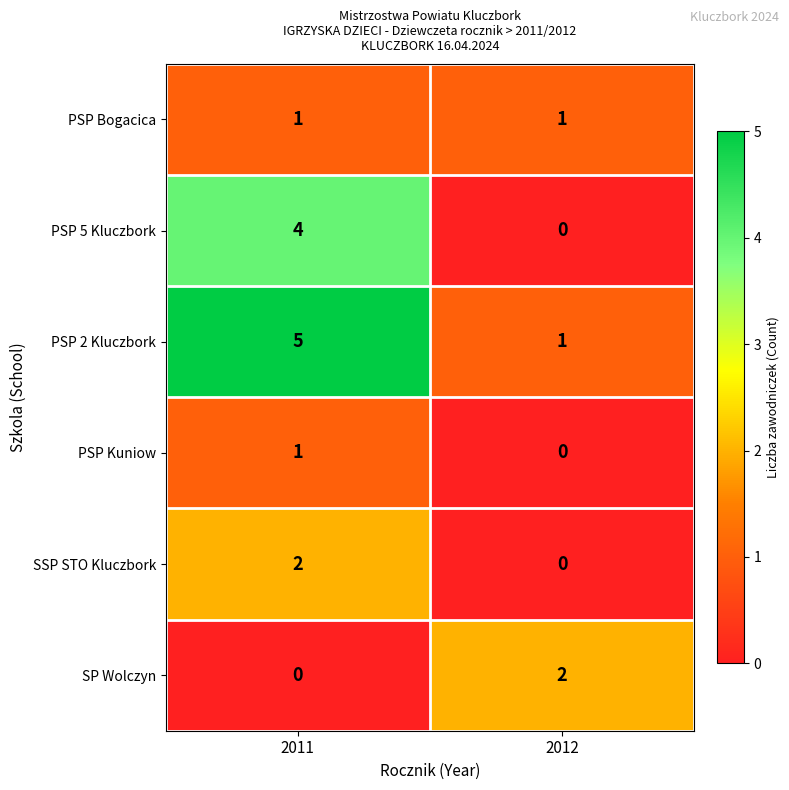

Reading right to left, list all the values displayed in this chart.

PSP Bogacica: 2012=1	2011=1
PSP 5 Kluczbork: 2012=0	2011=4
PSP 2 Kluczbork: 2012=1	2011=5
PSP Kuniow: 2012=0	2011=1
SSP STO Kluczbork: 2012=0	2011=2
SP Wolczyn: 2012=2	2011=0